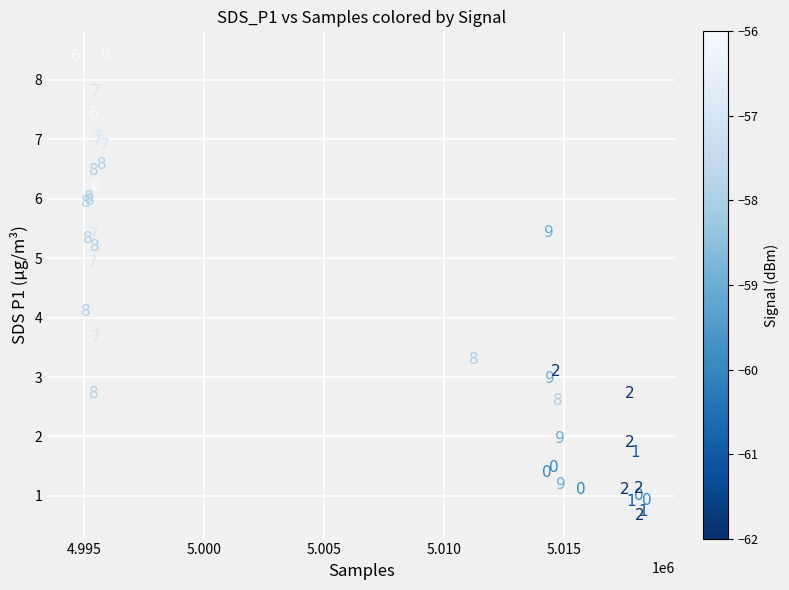

What Y value in the scatter plot is closest to 4?

4.1